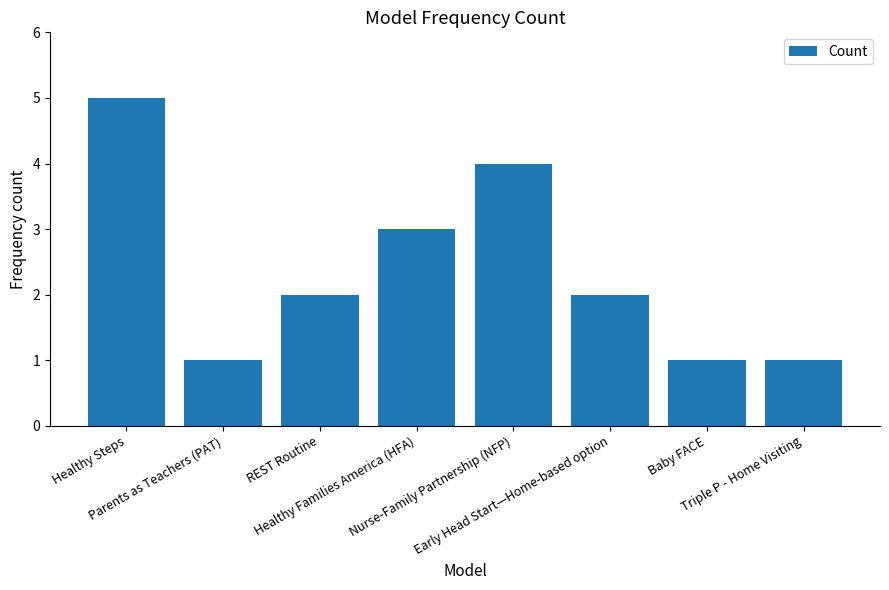

Reading left to right, list all the values displayed in this chart.

Healthy Steps=5	Parents as Teachers (PAT)=1	REST Routine=2	Healthy Families America (HFA)=3	Nurse-Family Partnership (NFP)=4	Early Head Start—Home-based option=2	Baby FACE=1	Triple P - Home Visiting=1